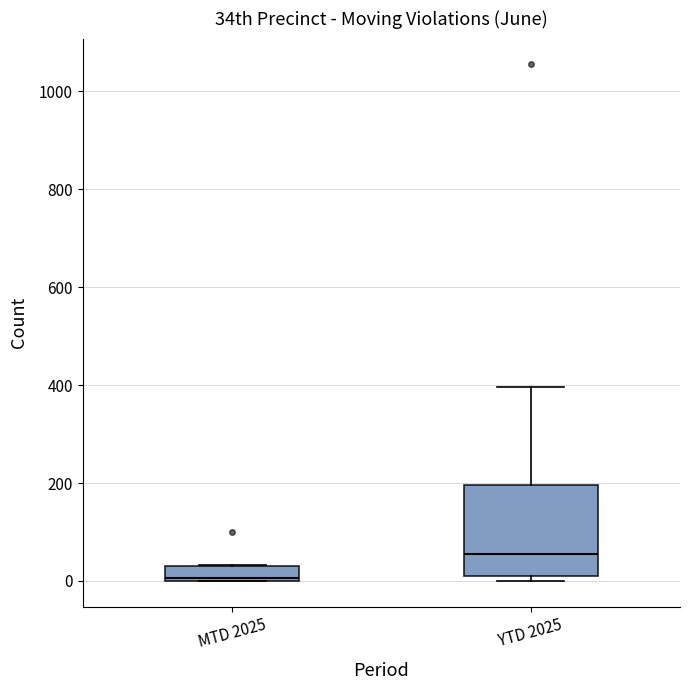

Where does the upper whisker of the box for YTD 2025 end on the y-axis? The values are not printed on the chart, so give them approximately, as read against the axis.

400